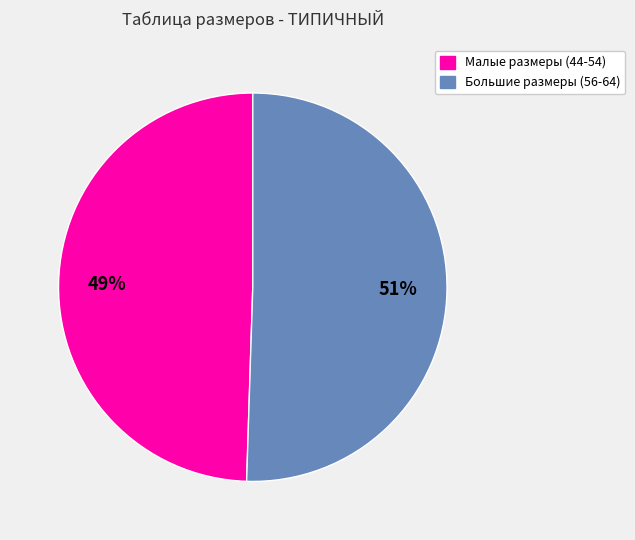

To the nearest percent, what is the average slice percentage?

50%